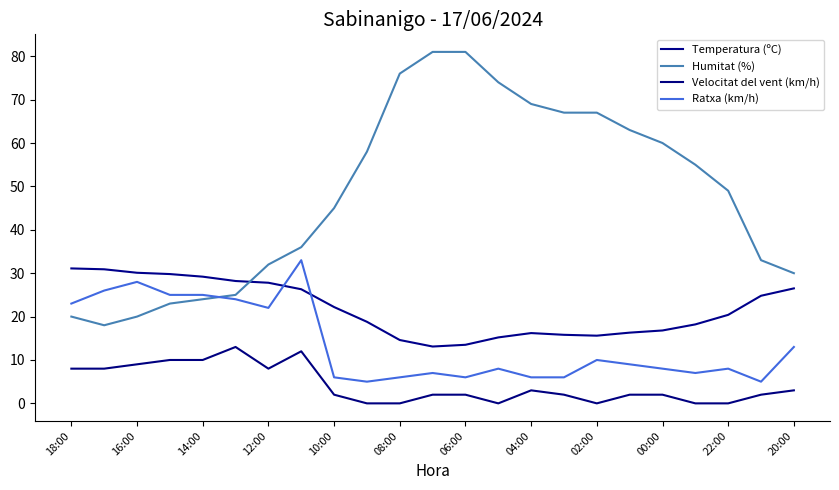

Does the chart have visible grid lines?

No